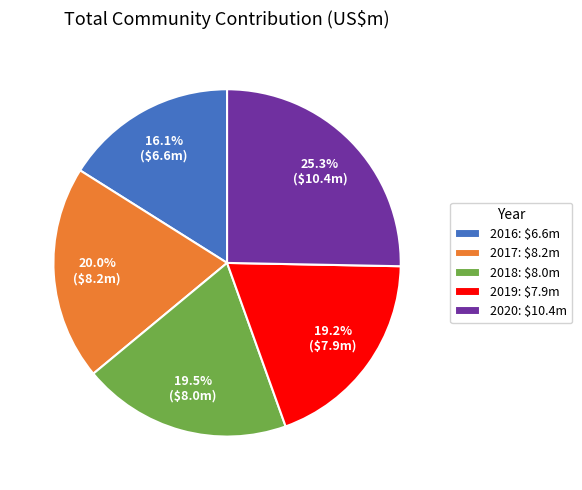

Approximately how many times larger is the value at 2018 compared to 2019?

1.0